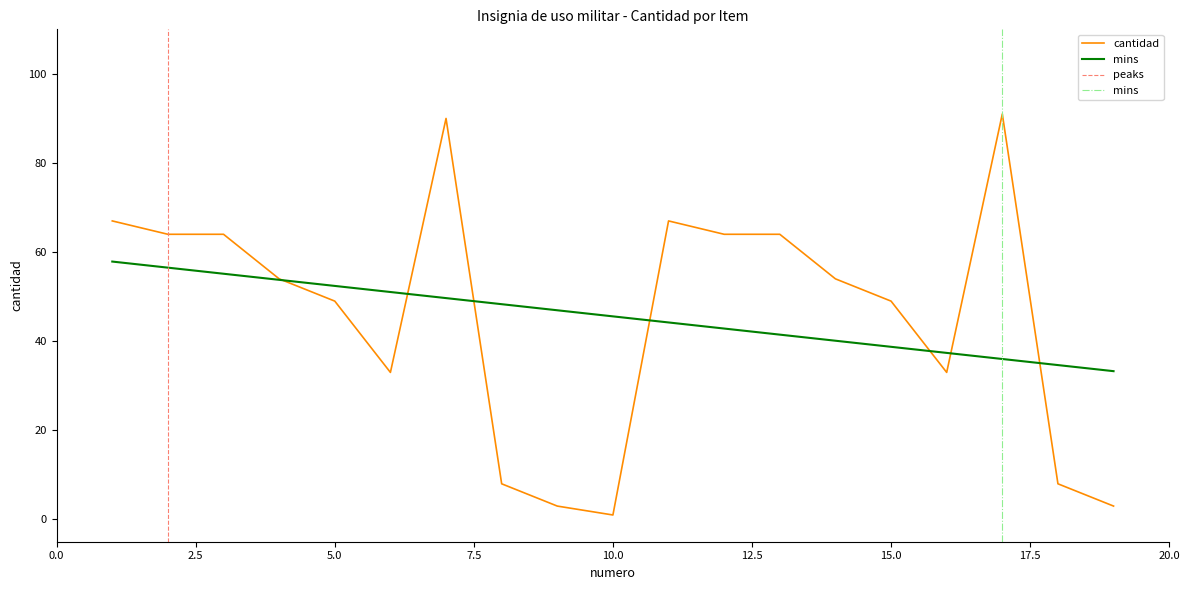

The chart shows a value of 154 at 7. True or false?

False